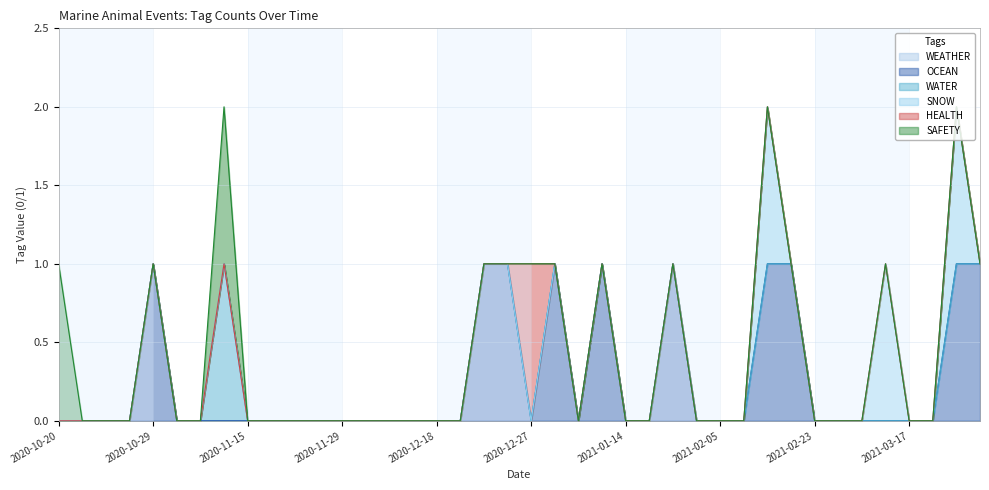

True or false: OCEAN and WATER intersect in this chart.

False